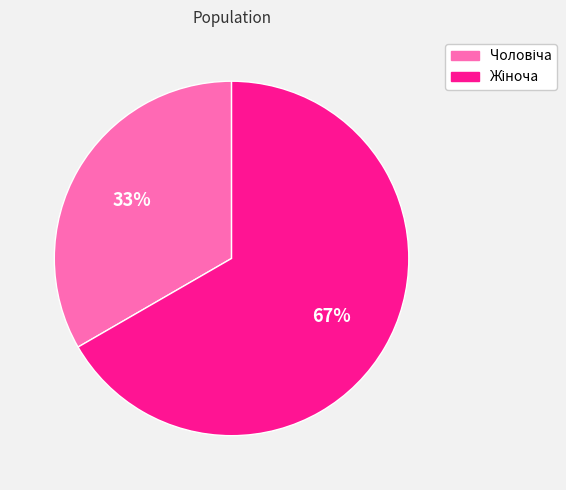

How many slices are in this pie chart?

2